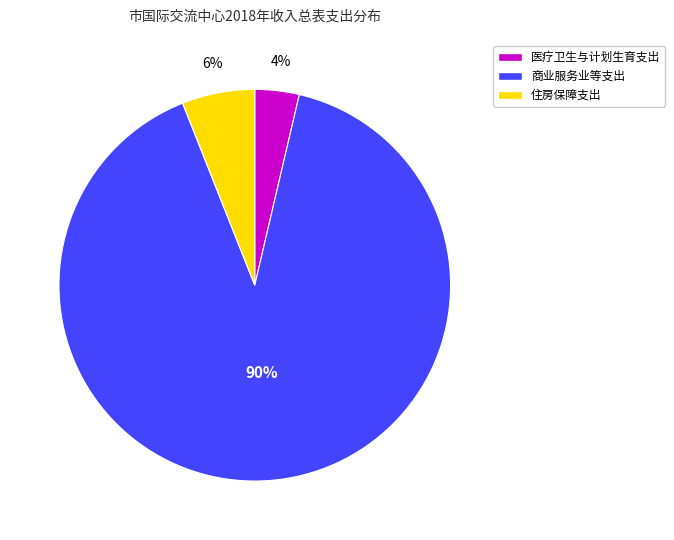

To the nearest percent, what is the combined percentage of 住房保障支出 and 商业服务业等支出?

96%